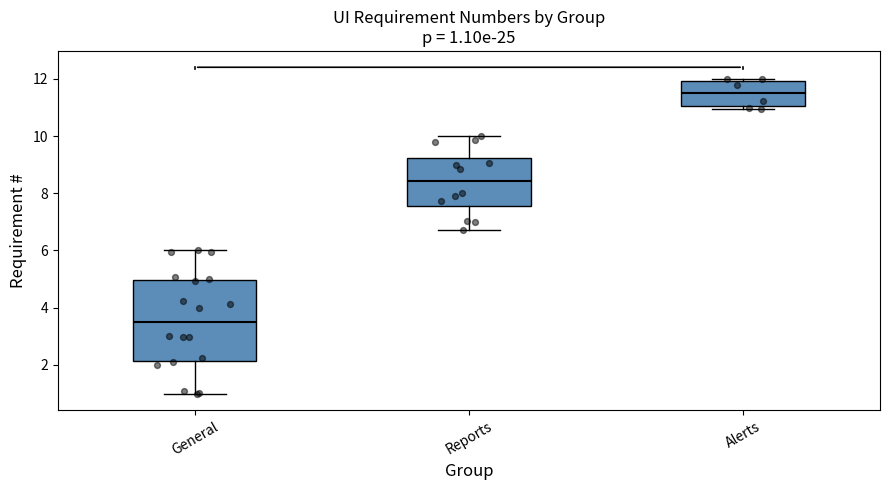

Which box is the tallest, from its lower edge to its upper edge?

General